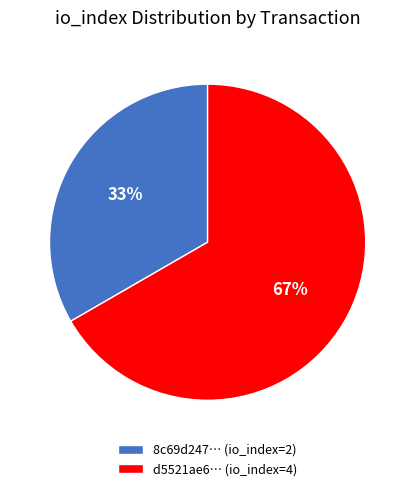

To the nearest percent, what percentage of the pie is 8c69d247… (io_index=2)?

33%